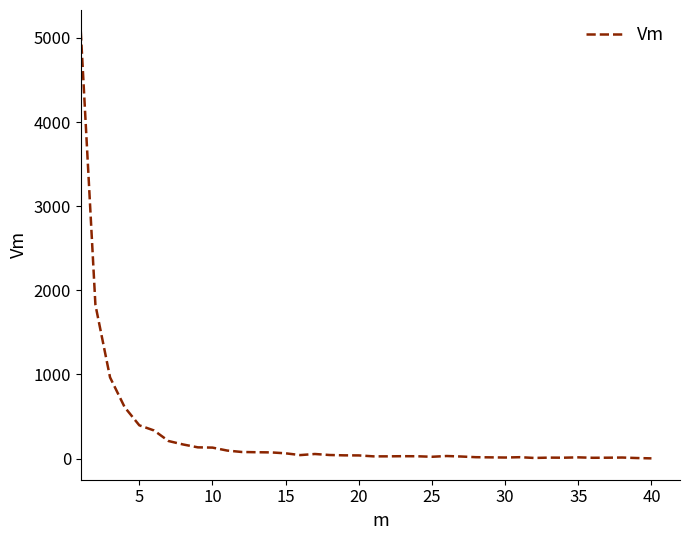

What is the difference between the maximum and minimum values?

5076